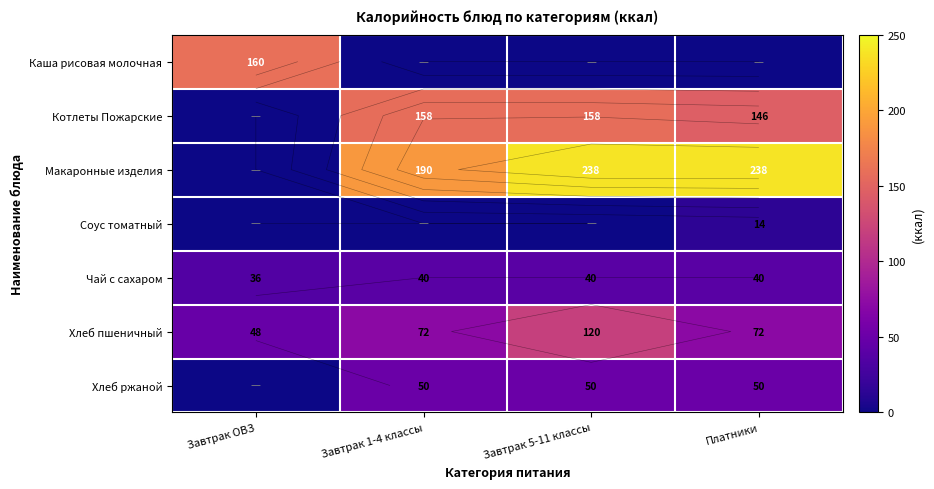

Rank the series at Завтрак 1-4 классы from lowest to highest value.

Каша рисовая молочная, Соус томатный, Чай с сахаром, Хлеб ржаной, Хлеб пшеничный, Котлеты Пожарские, Макаронные изделия